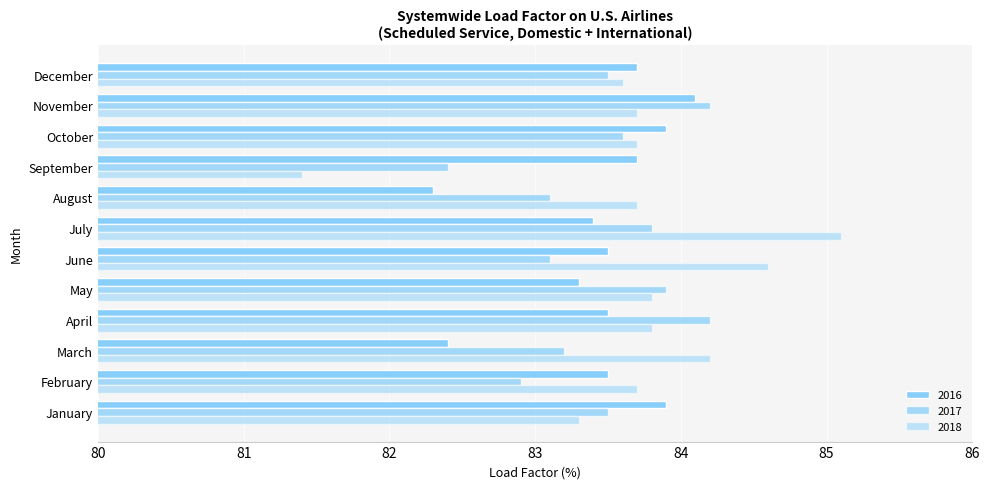

How many values in the 2016 series are below 83?

2